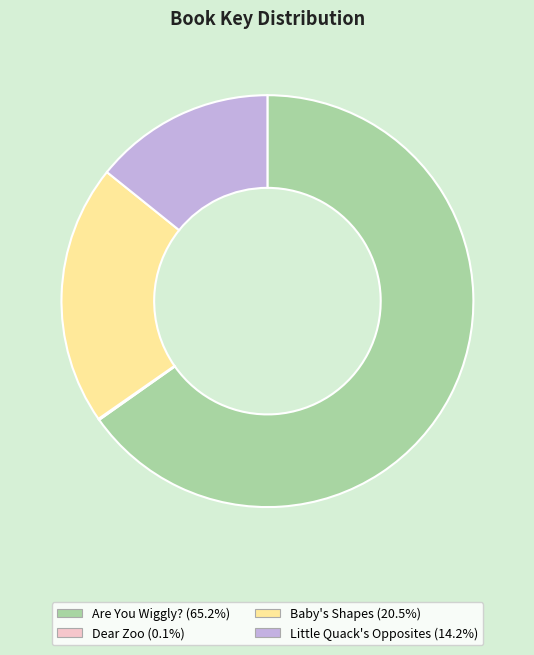

True or false: Little Quack's Opposites accounts for 14% of the total.

True